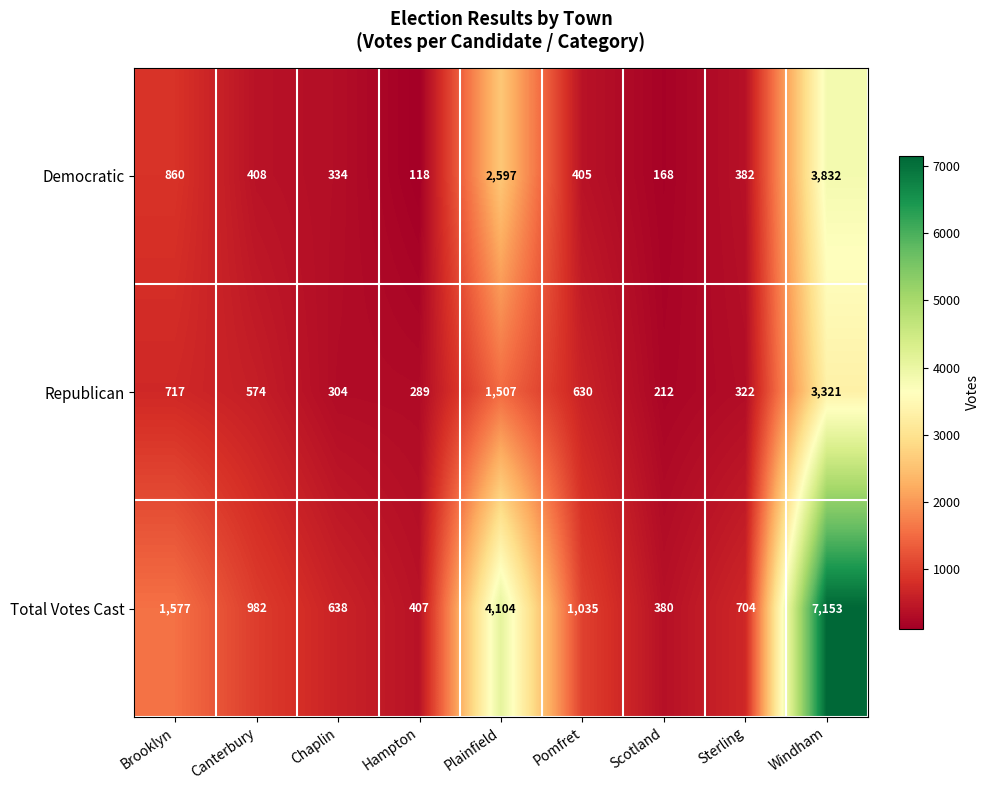

What is the total value across all series at Chaplin?

1276